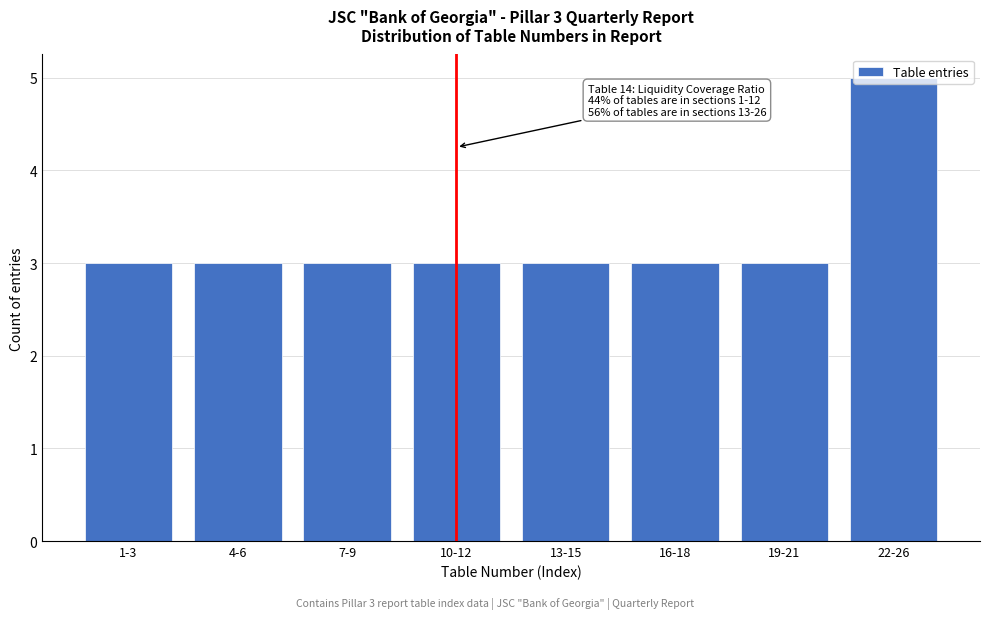

What is the change in value from 1-3 to 22-26?

+2